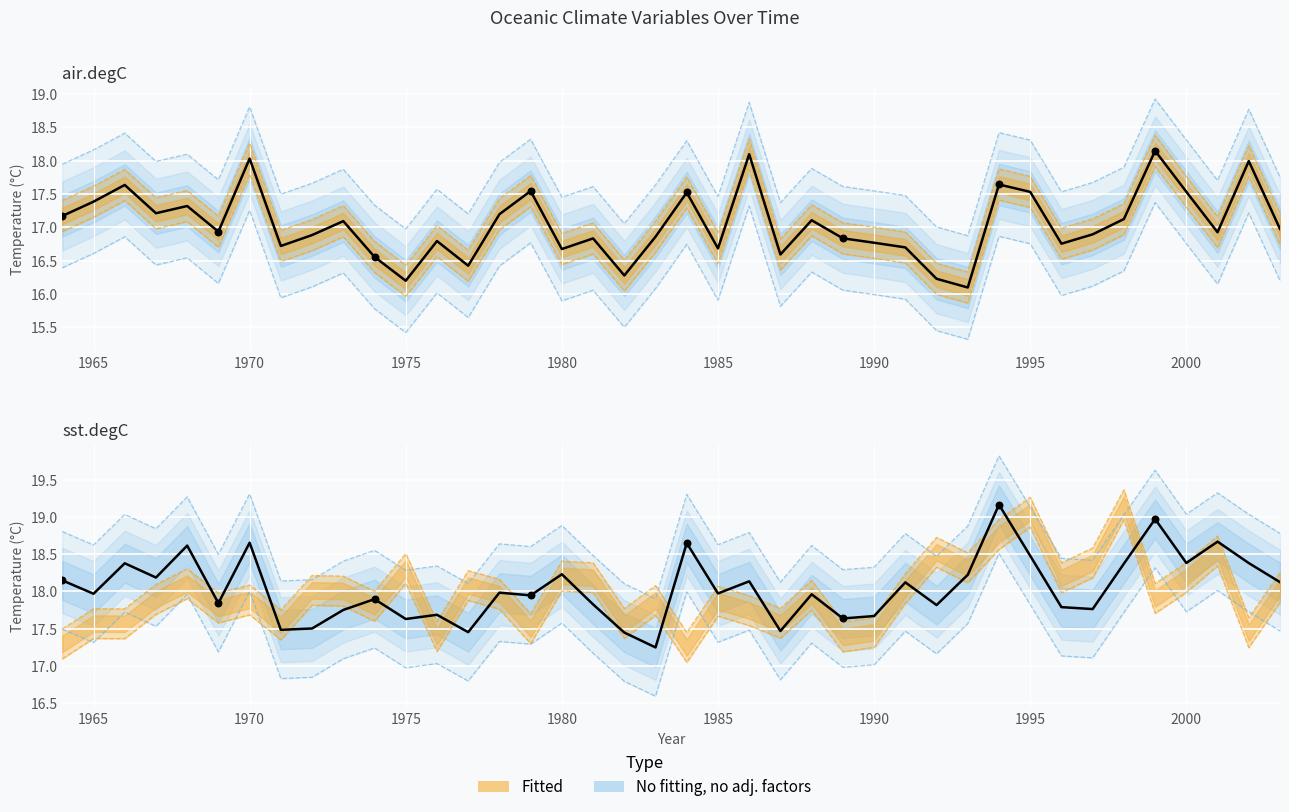

Which series contains the highest Y value?

sst.degC